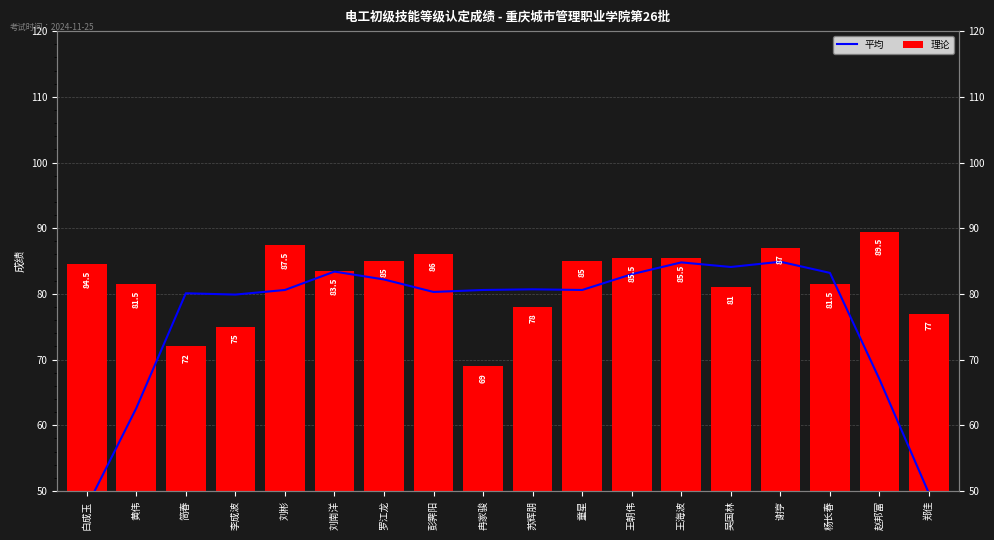

Is it true that 理论 equals 85.5 at 王海波?

True